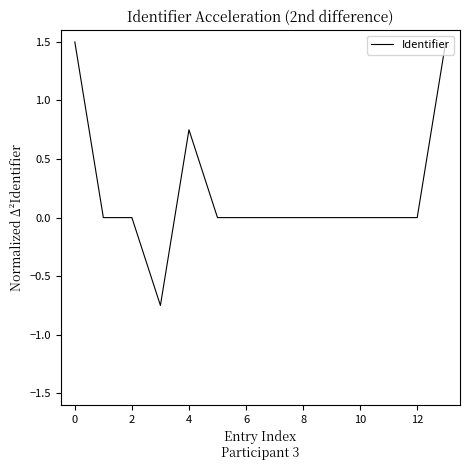

How many values are between 0 and 1?

11